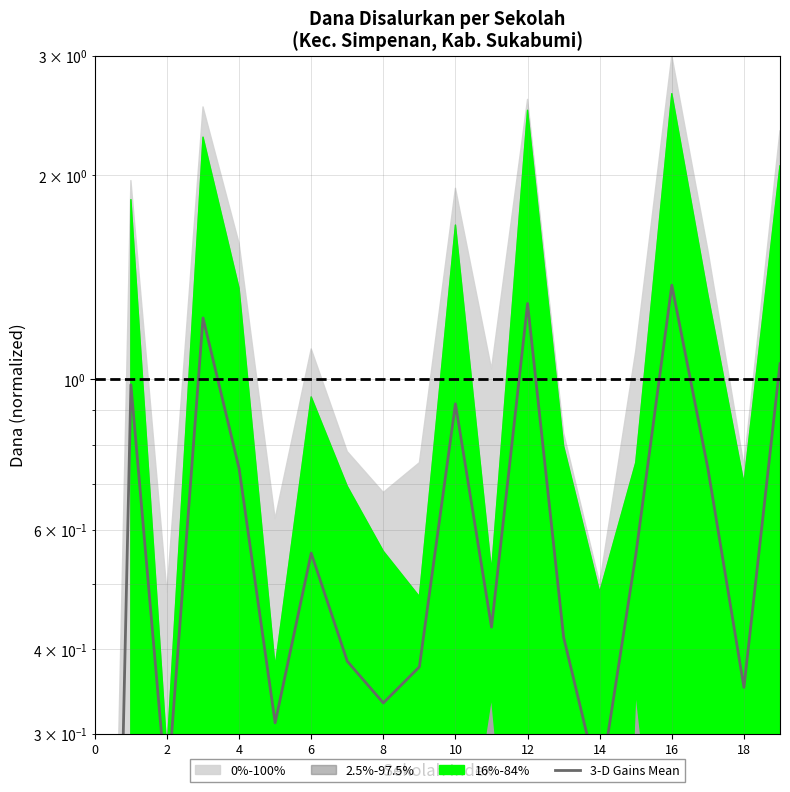

Is it true that the value at 18 is 0.4?

True